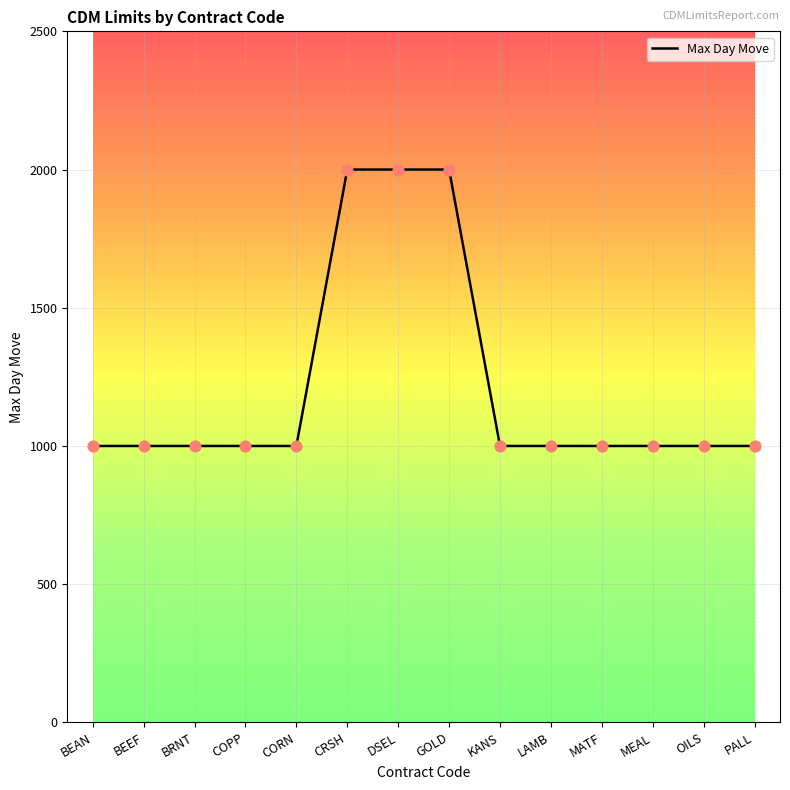

Approximately how many times larger is the value at OILS compared to DSEL?

0.5